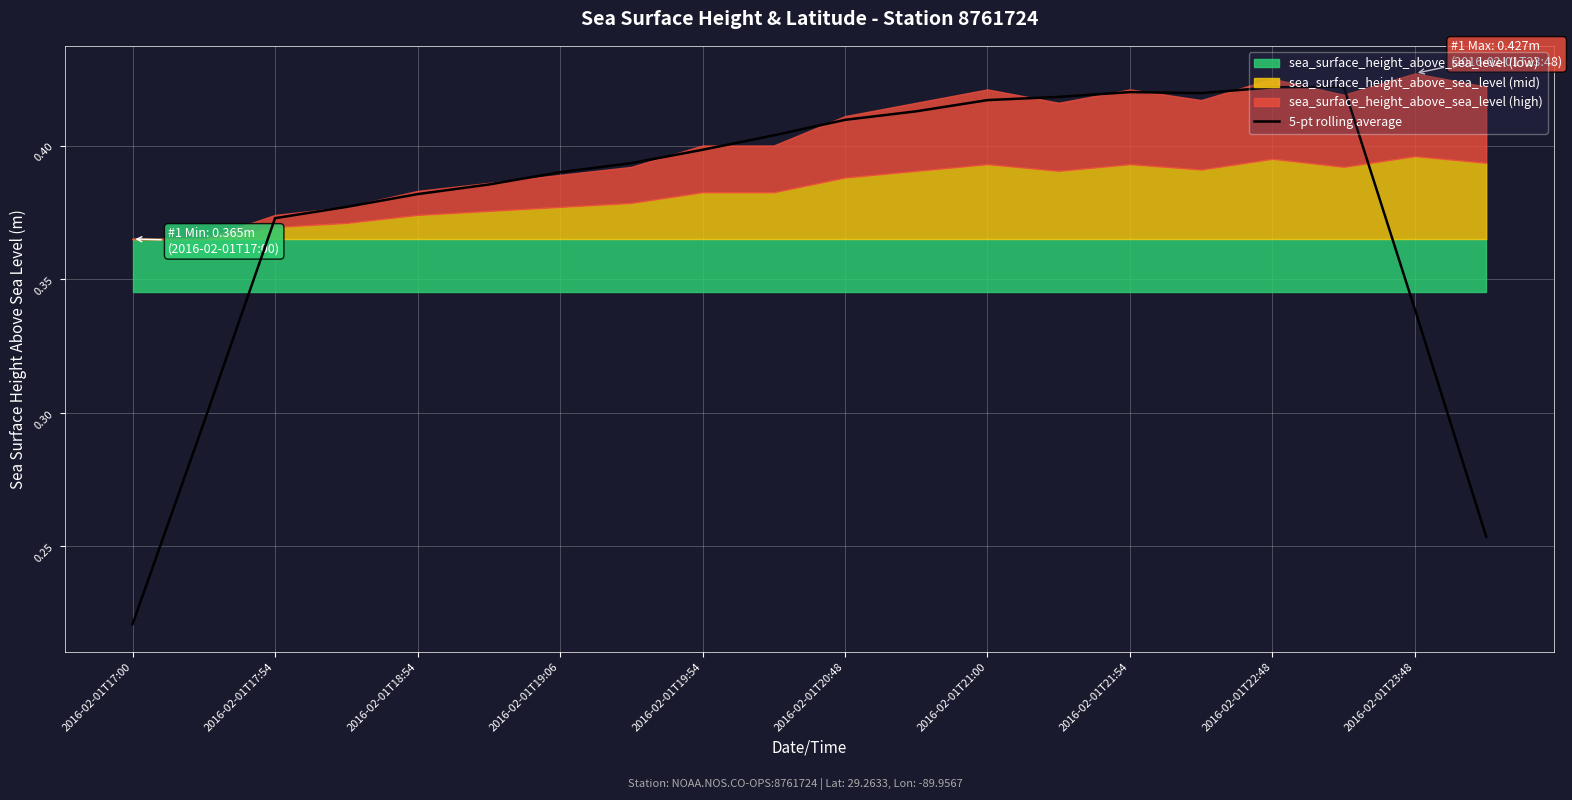

Does the chart display data point markers on the line(s)?

No